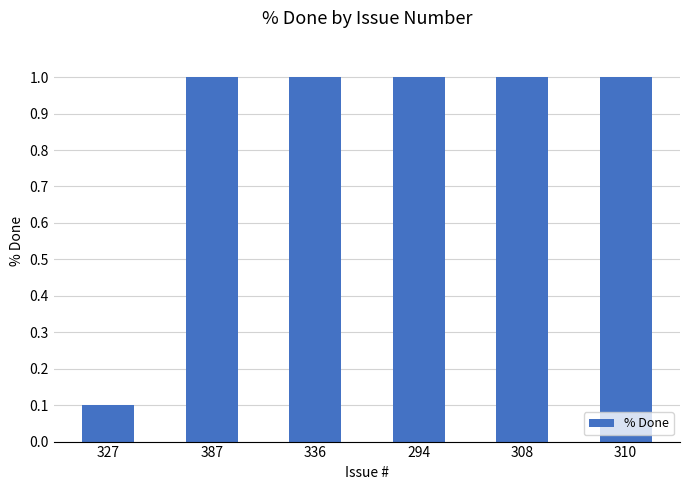

The chart shows a value of 1.5 at 294. True or false?

False